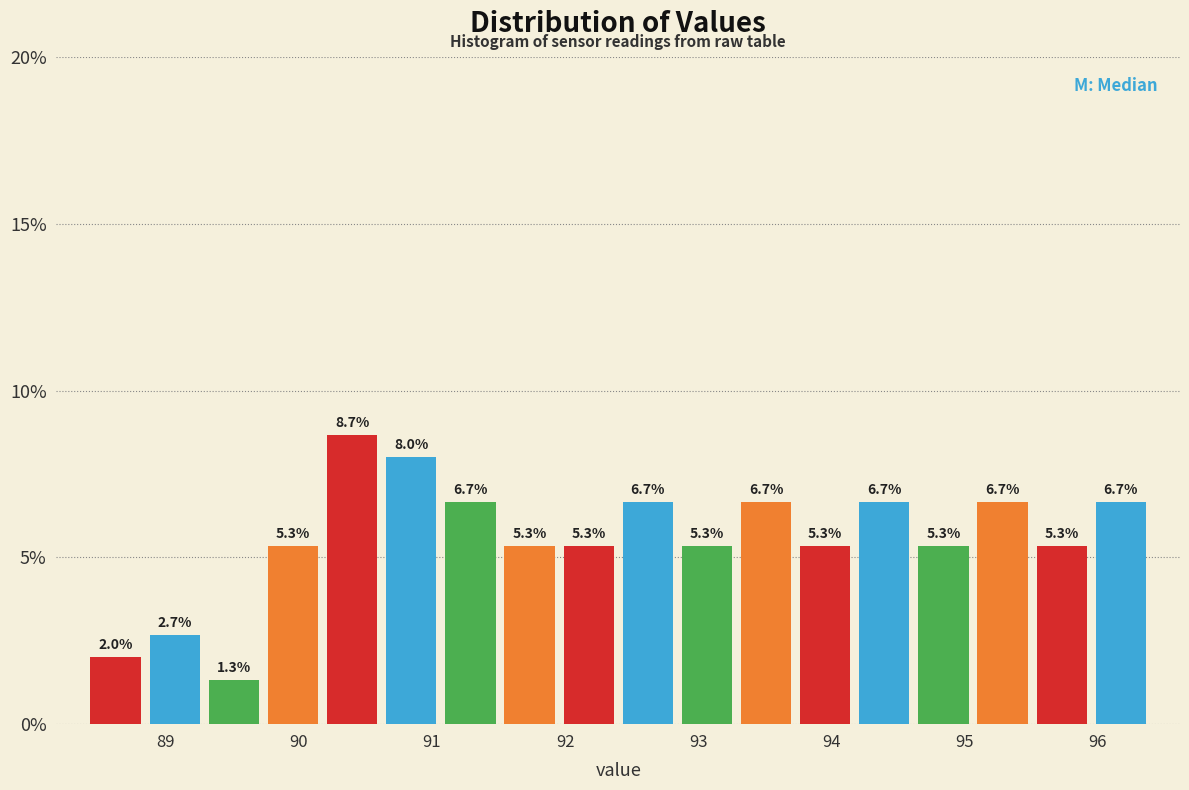

How tall is the bar that spans 89.3 to 89.7 on the x-axis? The bar edges are not printed on the chart, so give them approximately, as read against the axis.

1.3